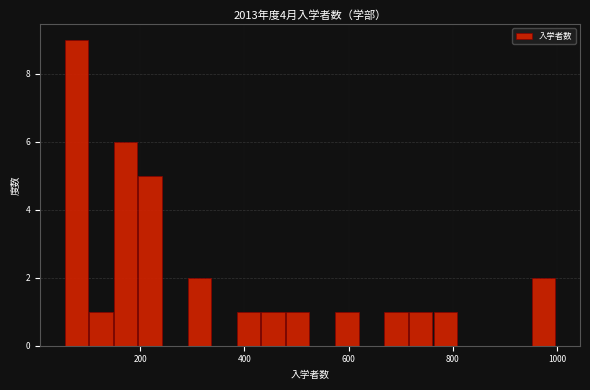

Read against the x-axis, roughly where is the centre of the tallest bar?

80